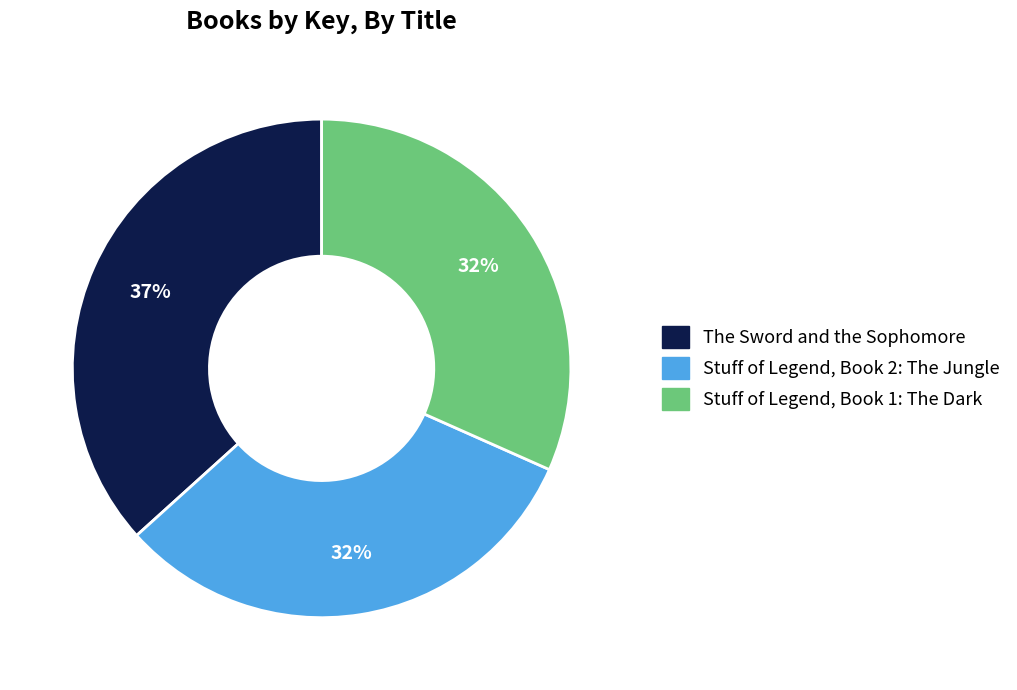

What percentage is the The Sword and the Sophomore slice, to the nearest percent?

37%